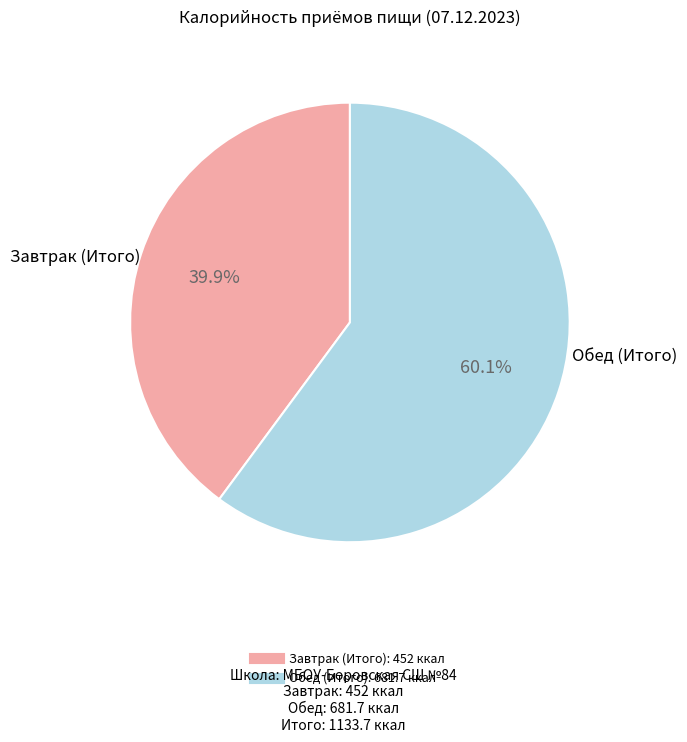

Is the sum of Завтрак (Итого) and Обед (Итого) greater than half?

Yes